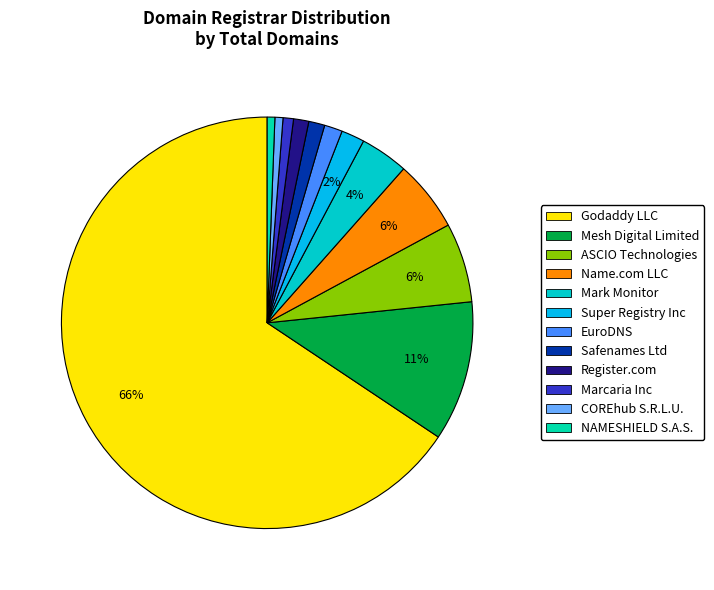

How many slices are in this pie chart?

12